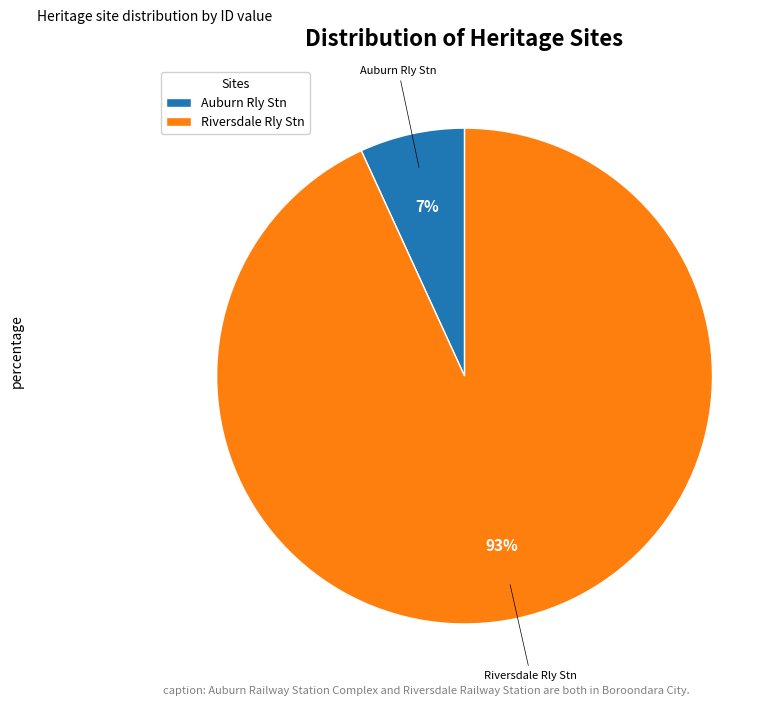

To the nearest percent, what is the difference between the largest and smallest slice percentages?

86%